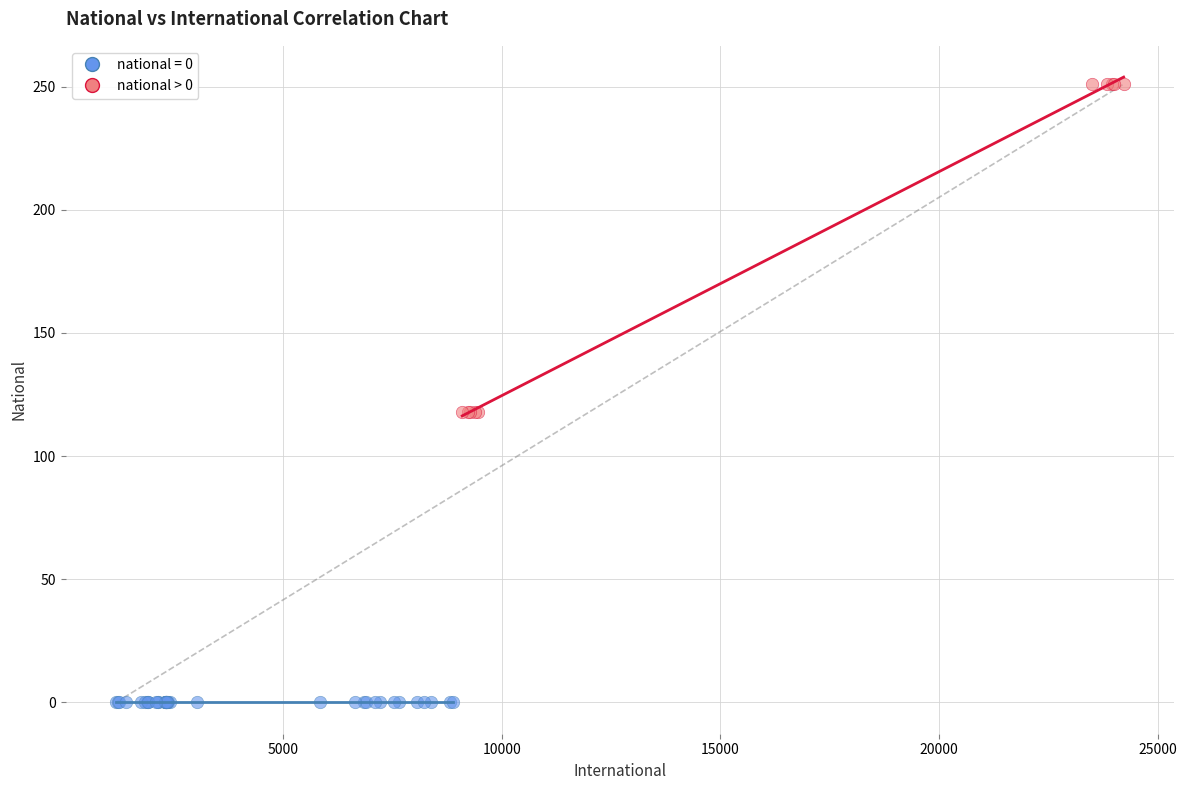

Which series contains the lowest Y value?

national = 0